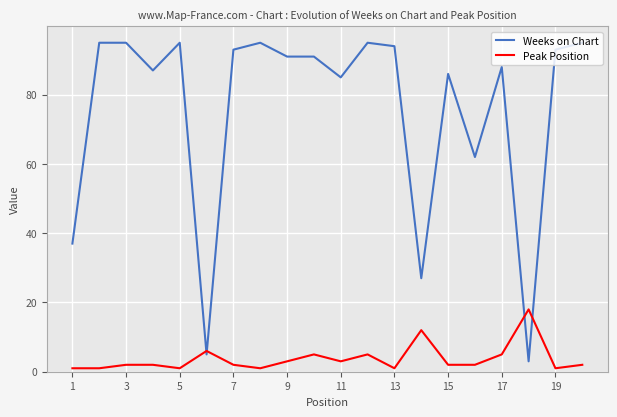

What is the difference between the maximum and minimum values in the Peak Position series?

17